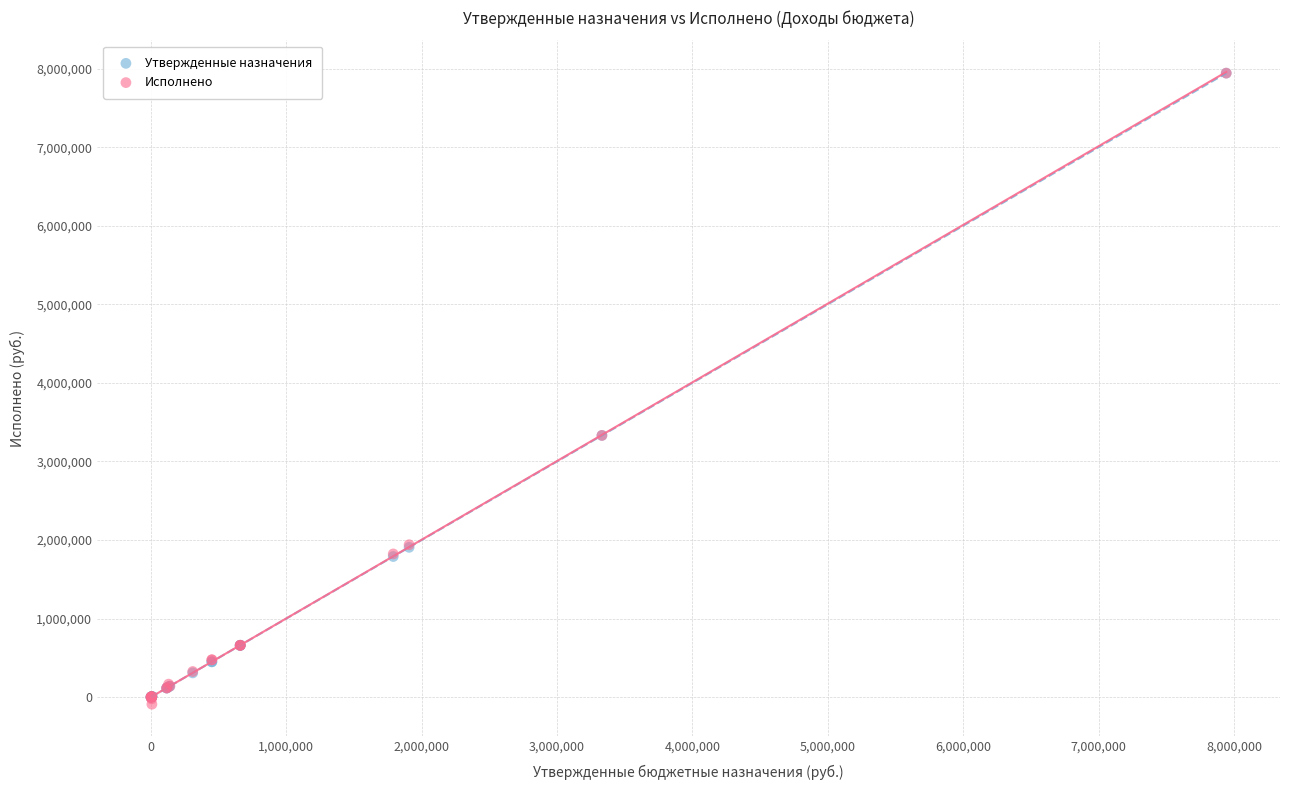

What are all the series names shown in the legend?

Утвержденные назначения, Исполнено